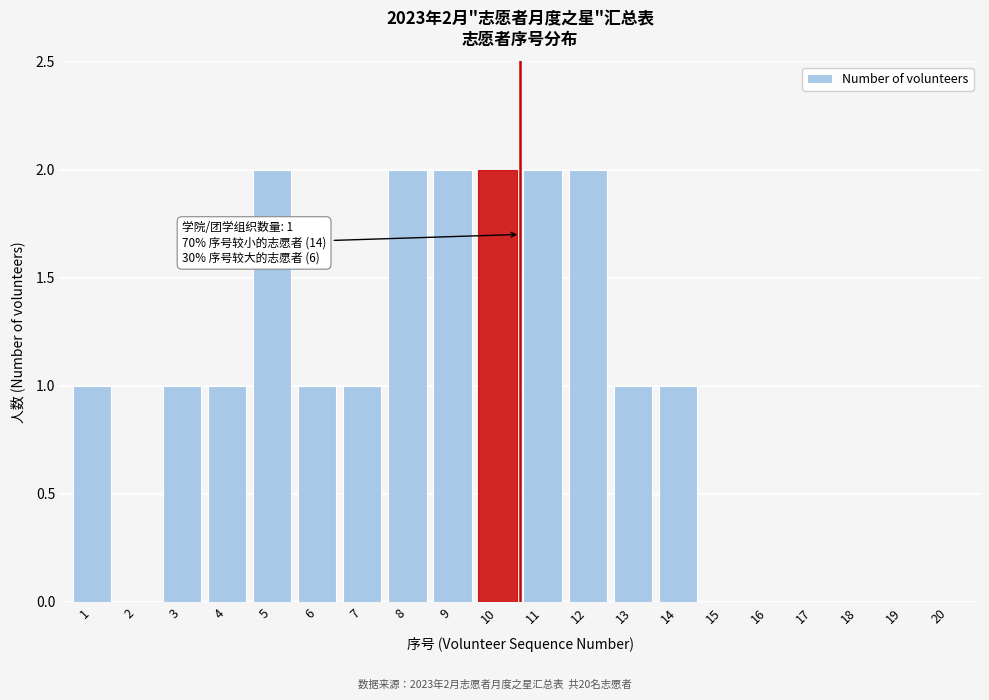

Reading left to right, list all the values displayed in this chart.

1=1	2=0	3=1	4=1	5=2	6=1	7=1	8=2	9=2	10=2	11=2	12=2	13=1	14=1	15=0	16=0	17=0	18=0	19=0	20=0